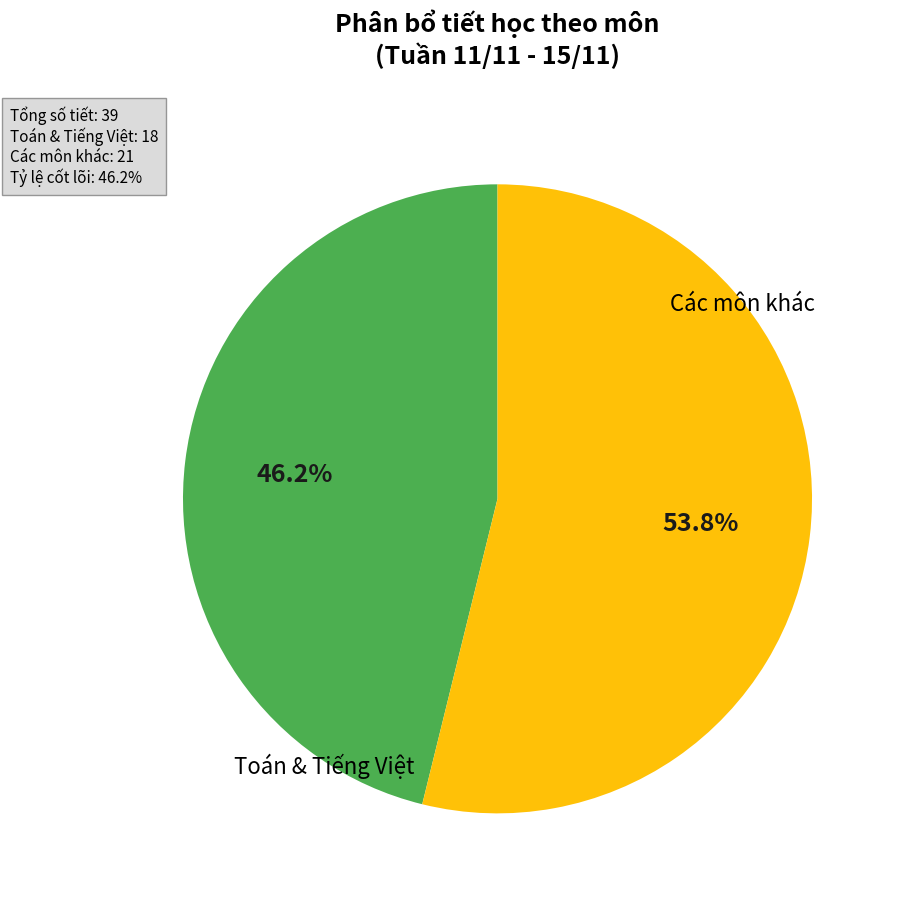

Is there any slice that represents more than half of the pie?

Yes